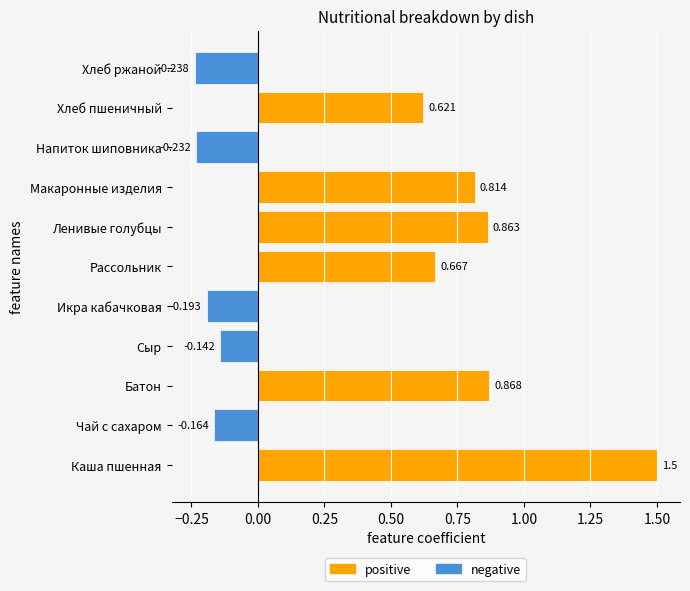

Does the chart contain stacked bars?

No